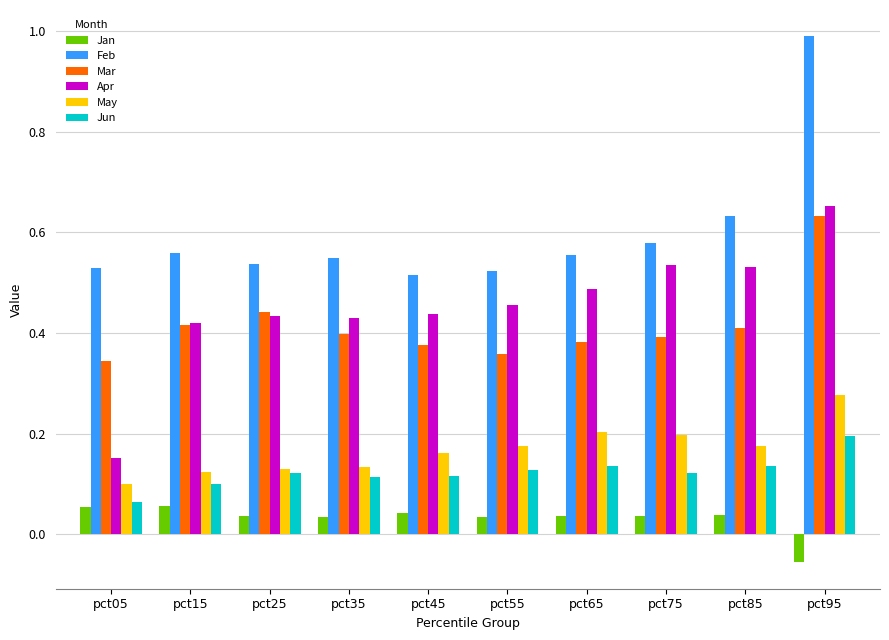

What is the sum of all Mar values?

4.2